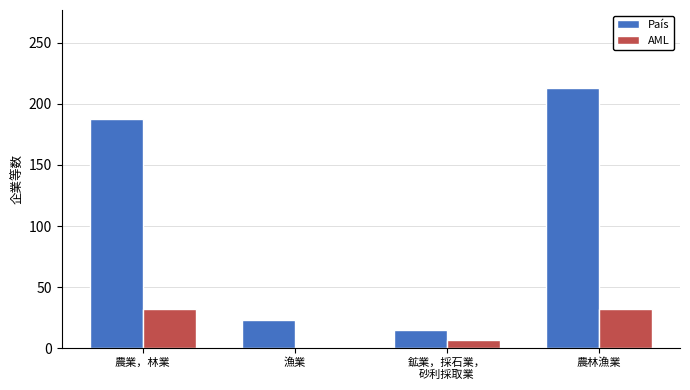

What is the sum of all AML values?

71